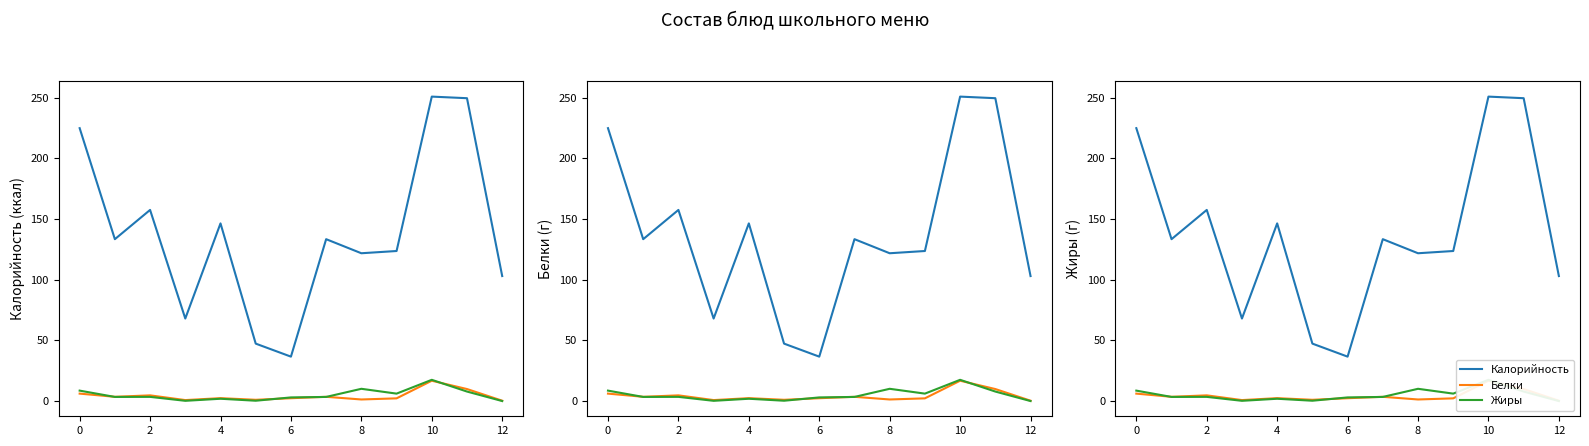

List the series in order of their peak value, highest first.

Калорийность, Жиры, Белки